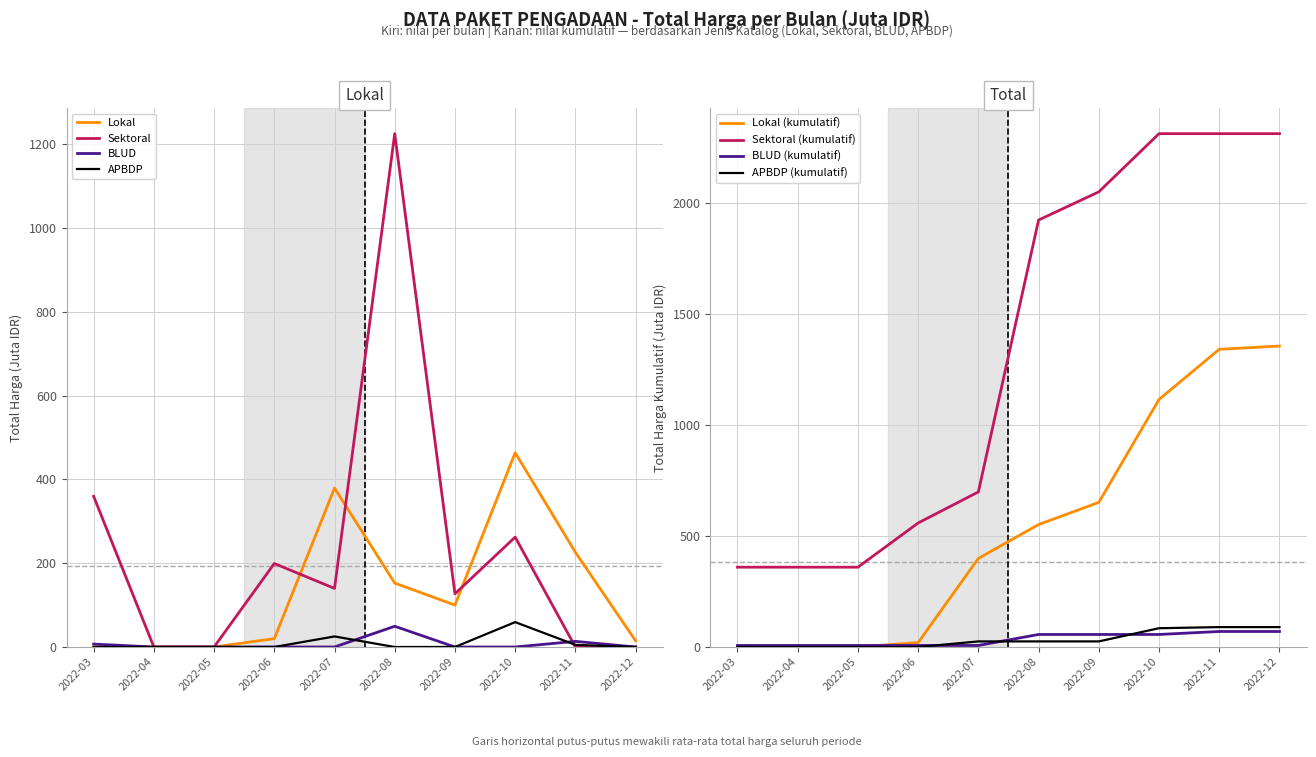

What are all the series names shown in the legend?

Lokal, Sektoral, BLUD, APBDP